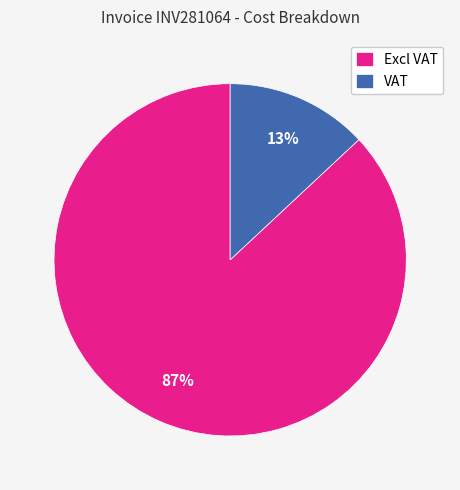

Does any single category account for the majority?

Yes